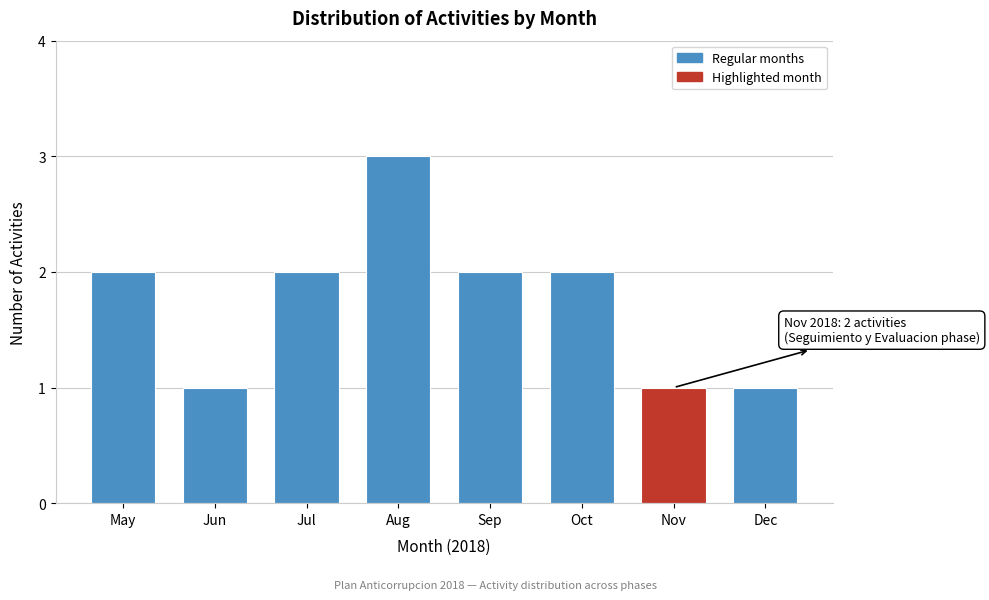

Reading left to right, what are all the values shown in this chart?

May=2	Jun=1	Jul=2	Aug=3	Sep=2	Oct=2	Nov=1	Dec=1